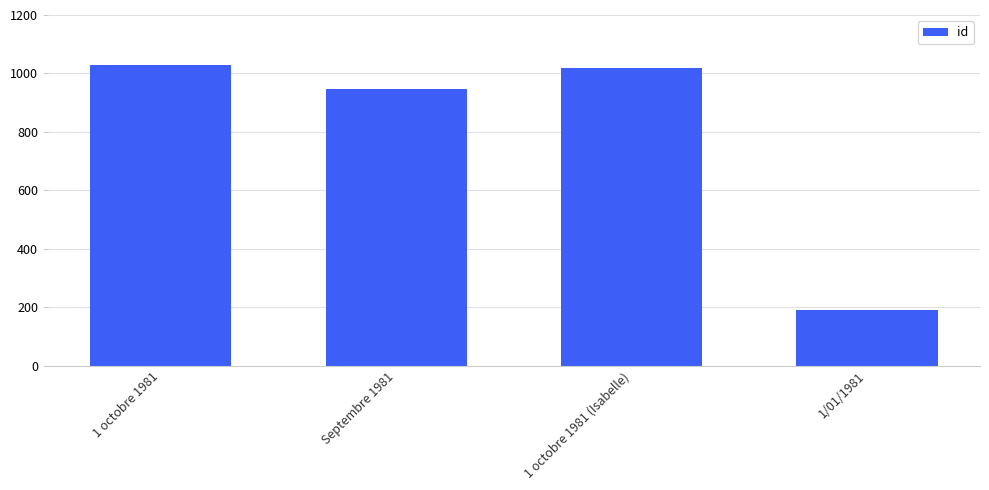

Rank the categories by value from lowest to highest.

1/01/1981, Septembre 1981, 1 octobre 1981 (Isabelle), 1 octobre 1981